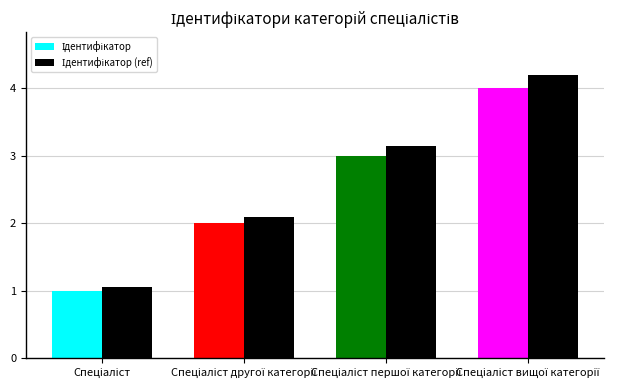

What is the smallest value displayed?

1.0